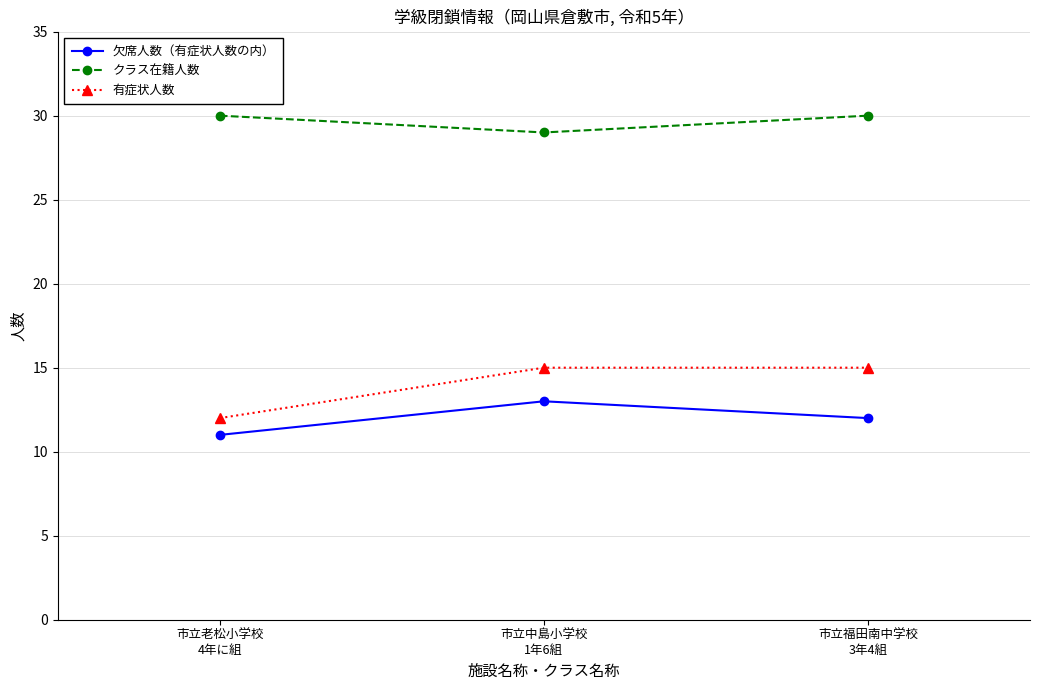

What is the value of the 有症状人数 point at the 2nd from the left?

15